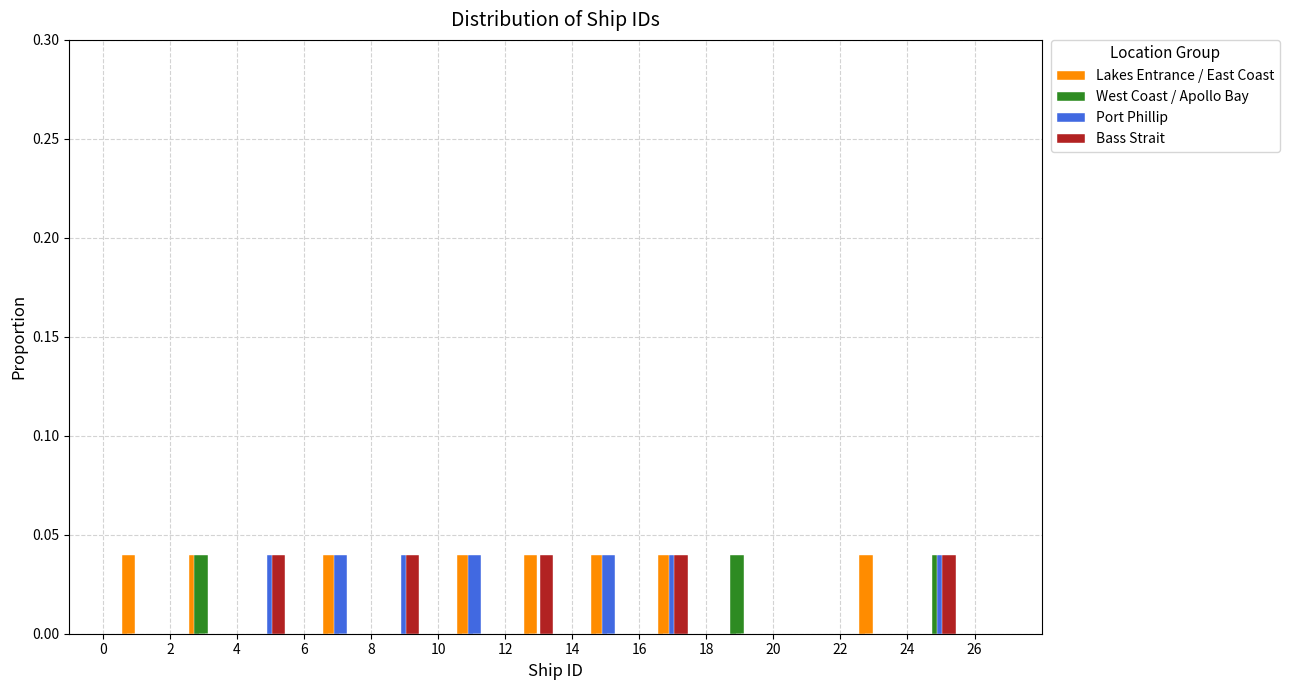

What is the height of the West Coast / Apollo Bay bar covering 24 to 26 on the x-axis? The values are not printed on the chart, so give them approximately, as read against the axis.

0.04